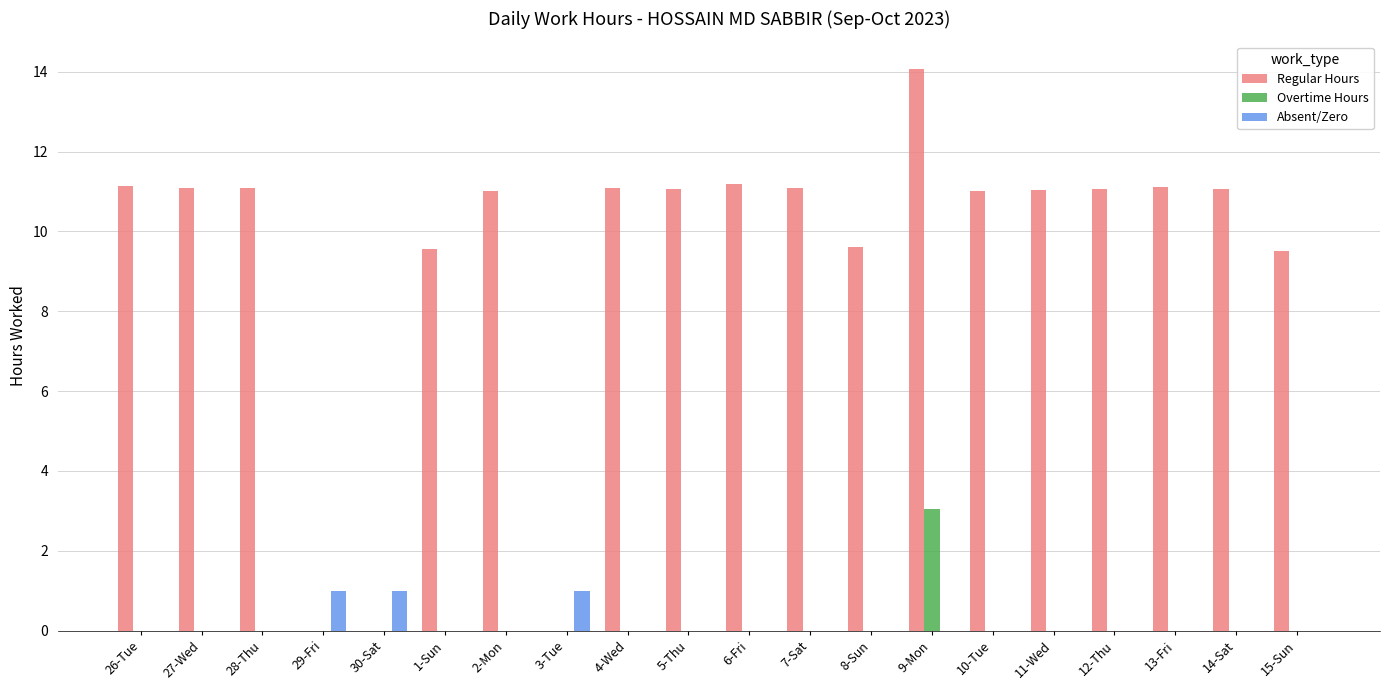

Read the Absent/Zero value at 30-Sat.

1.0